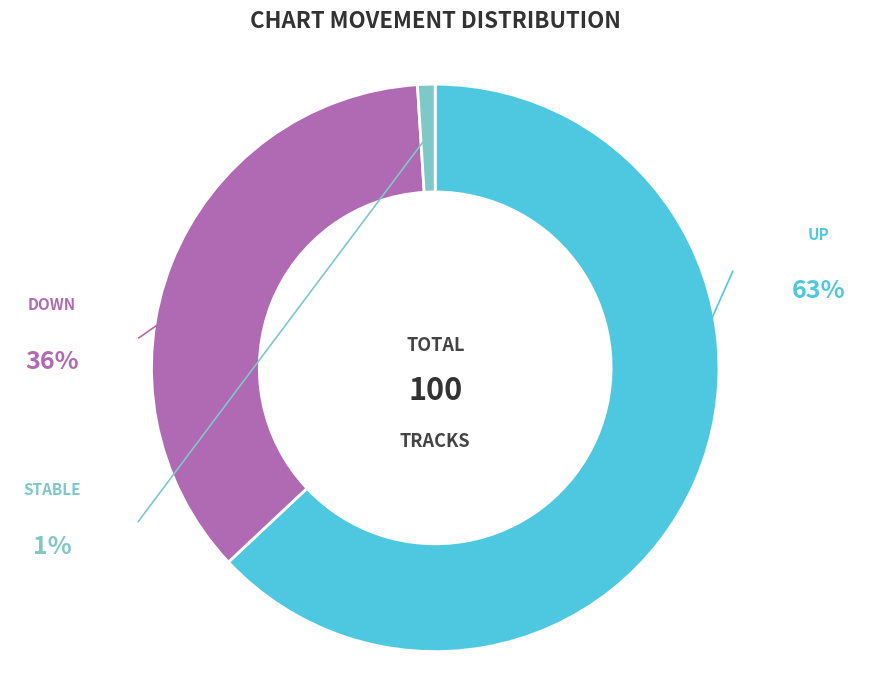

Does any single category account for the majority?

Yes